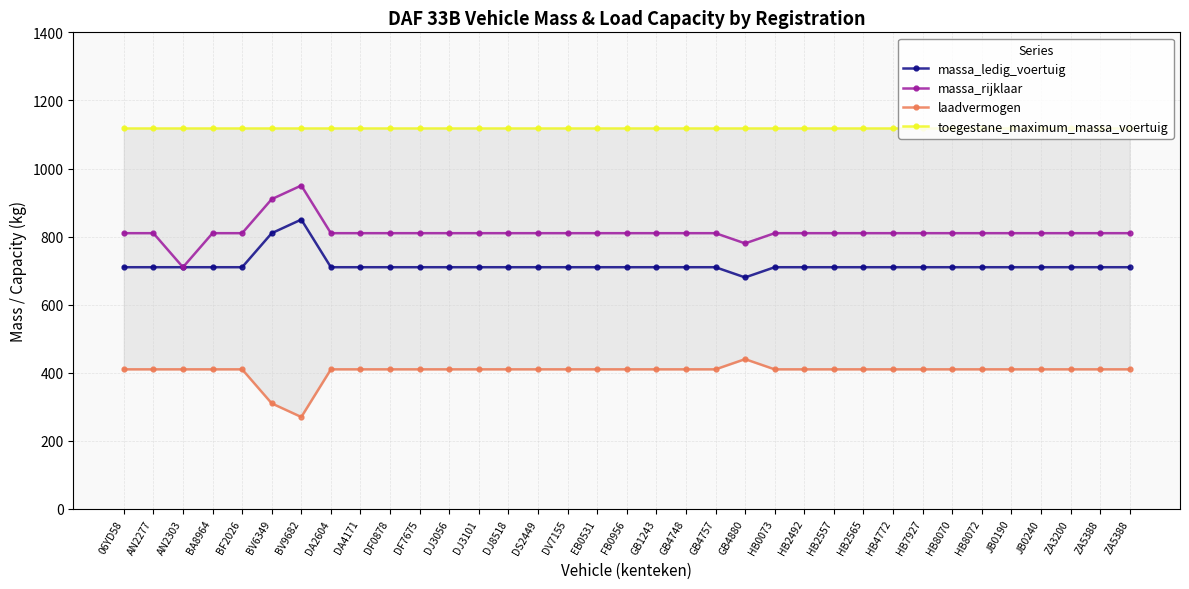

True or false: massa_ledig_voertuig and massa_rijklaar cross at least once.

False